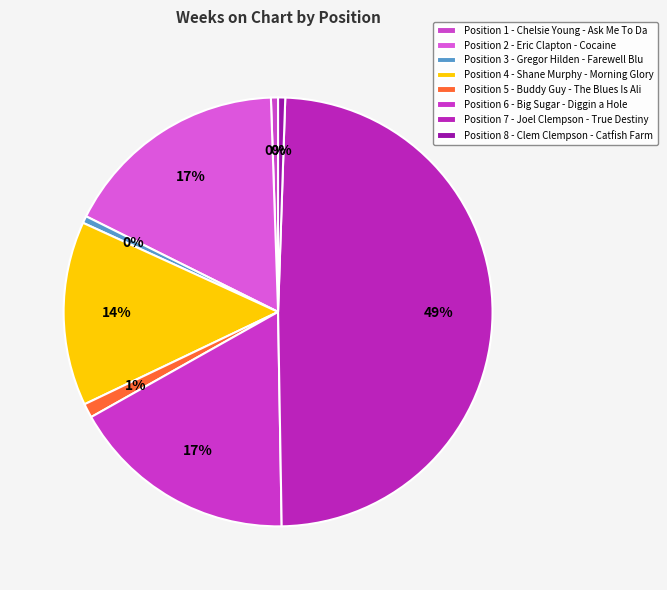

To the nearest percent, what is the average slice percentage?

12%